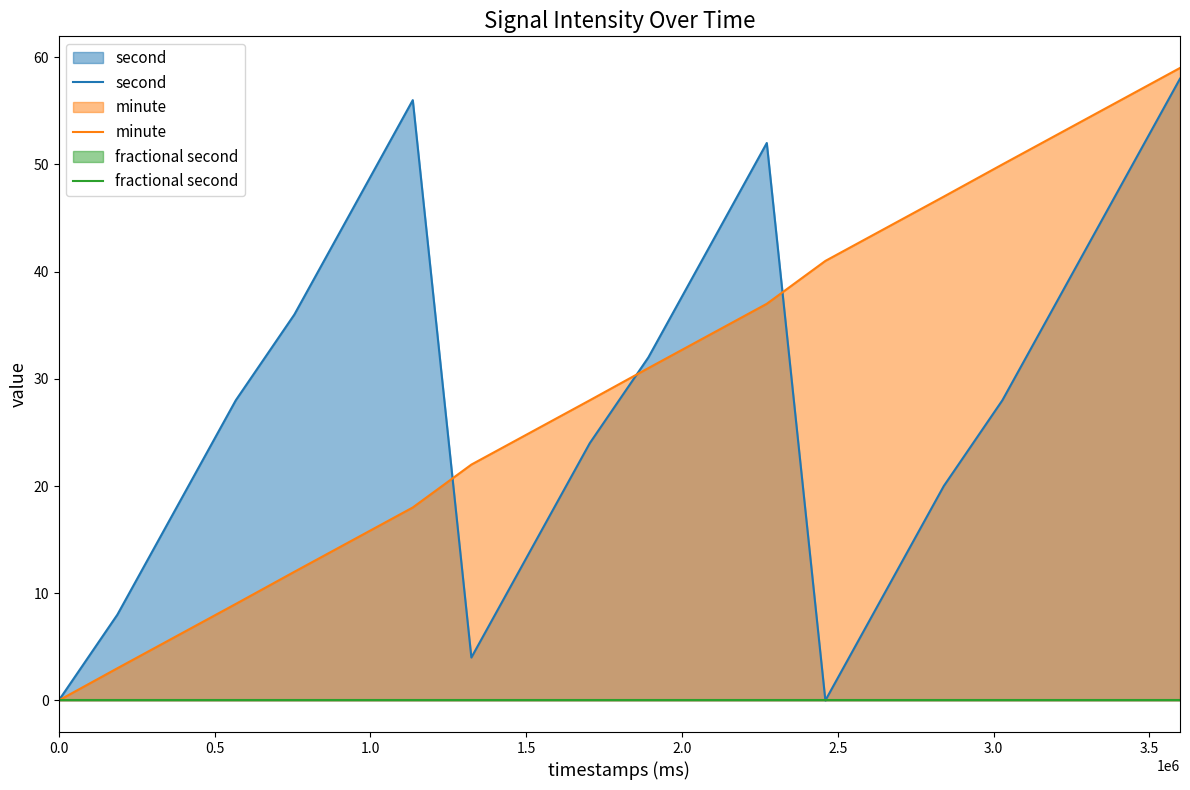

What is the highest value of the minute series?

59